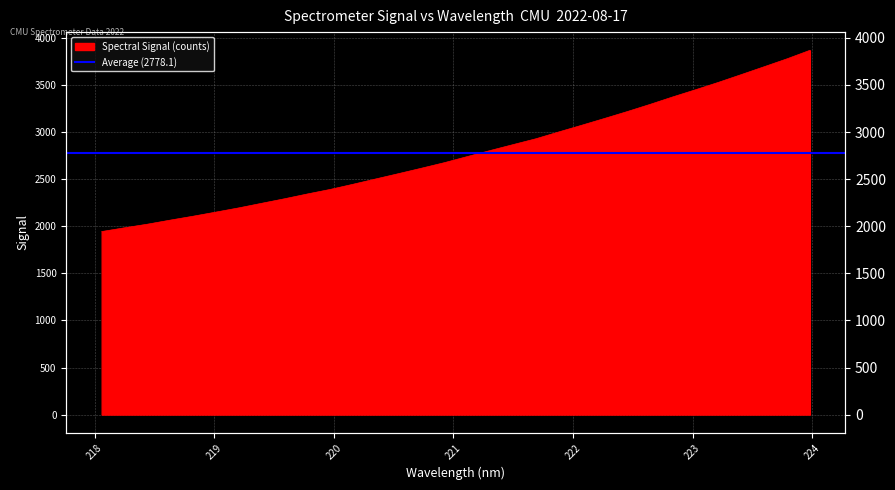

How many lines are shown in the chart?

1